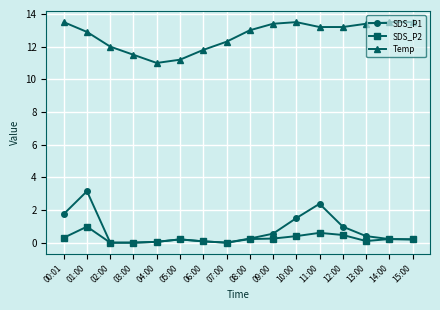

True or false: SDS_P1 has a value of 0.0 at 07:00.

True